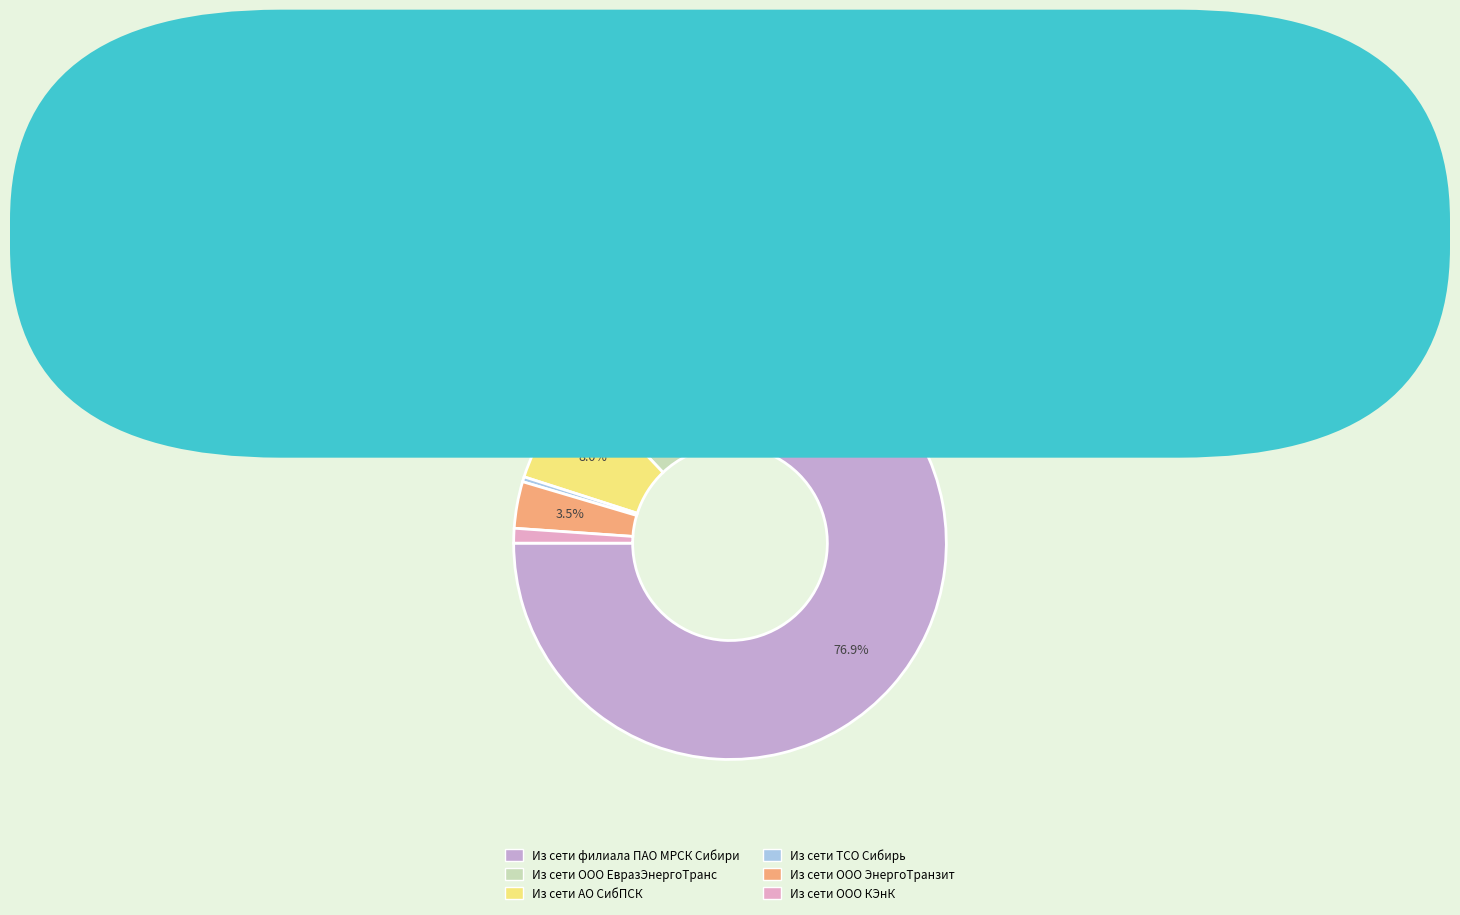

Is it true that Из сети ООО КЭнК is 6% of the pie?

False